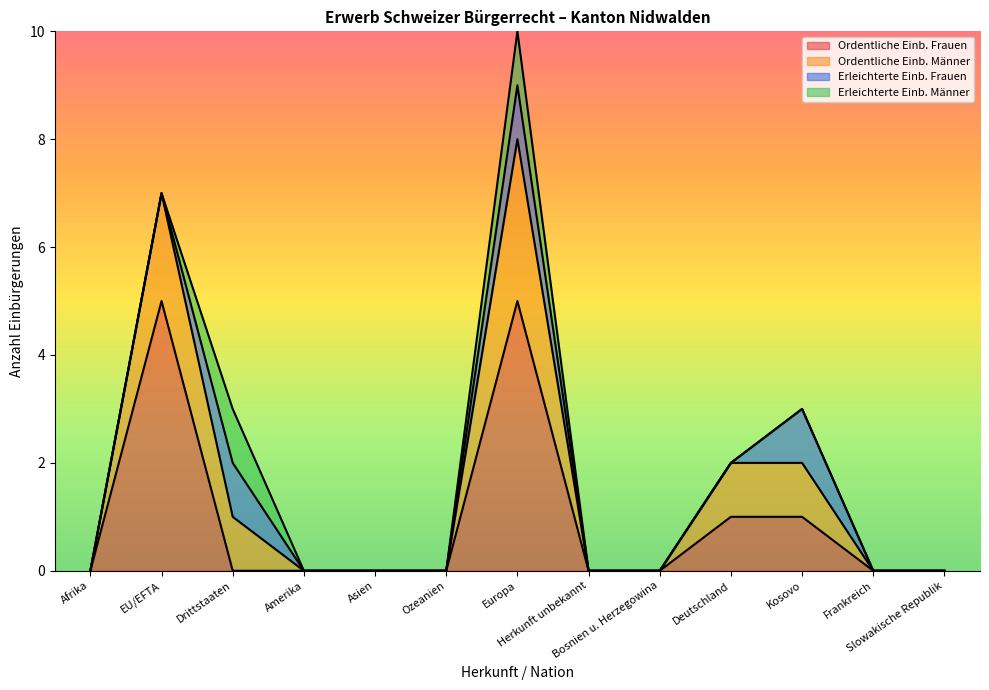

True or false: Ordentliche Einb. Frauen has a value of 2 at Deutschland.

False